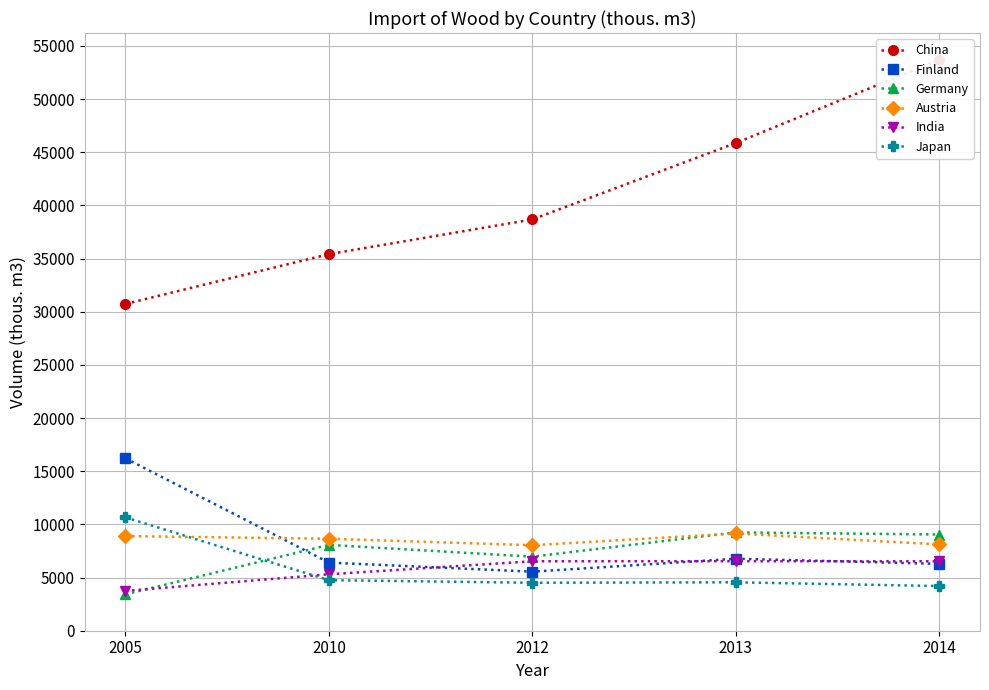

What is the total value across all series at 2012?

70291